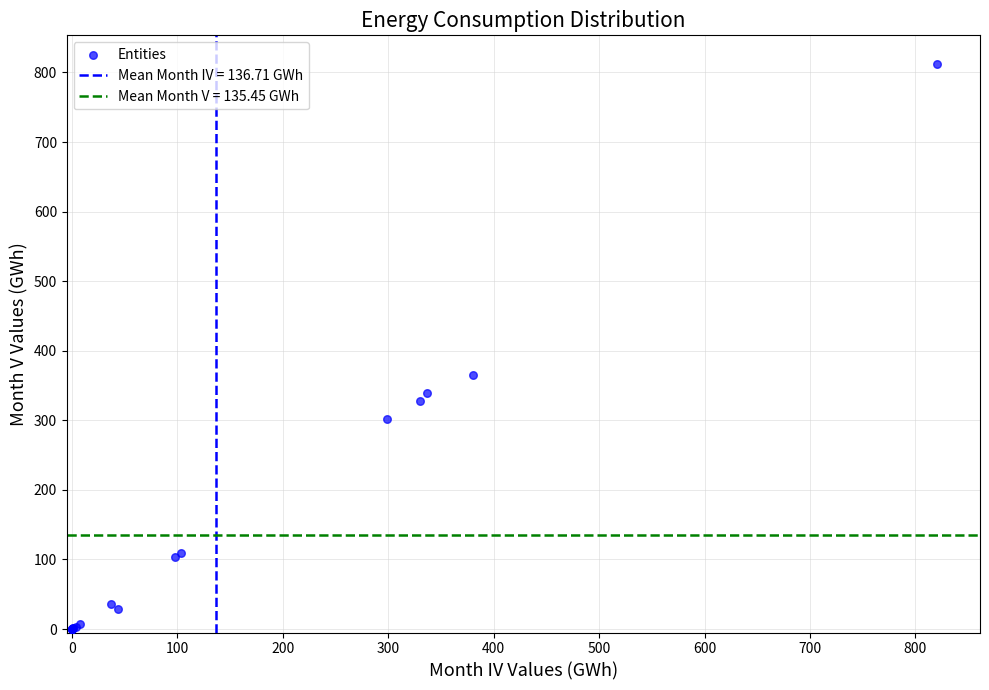

What Y value in the scatter plot is closest to 406?

364.6